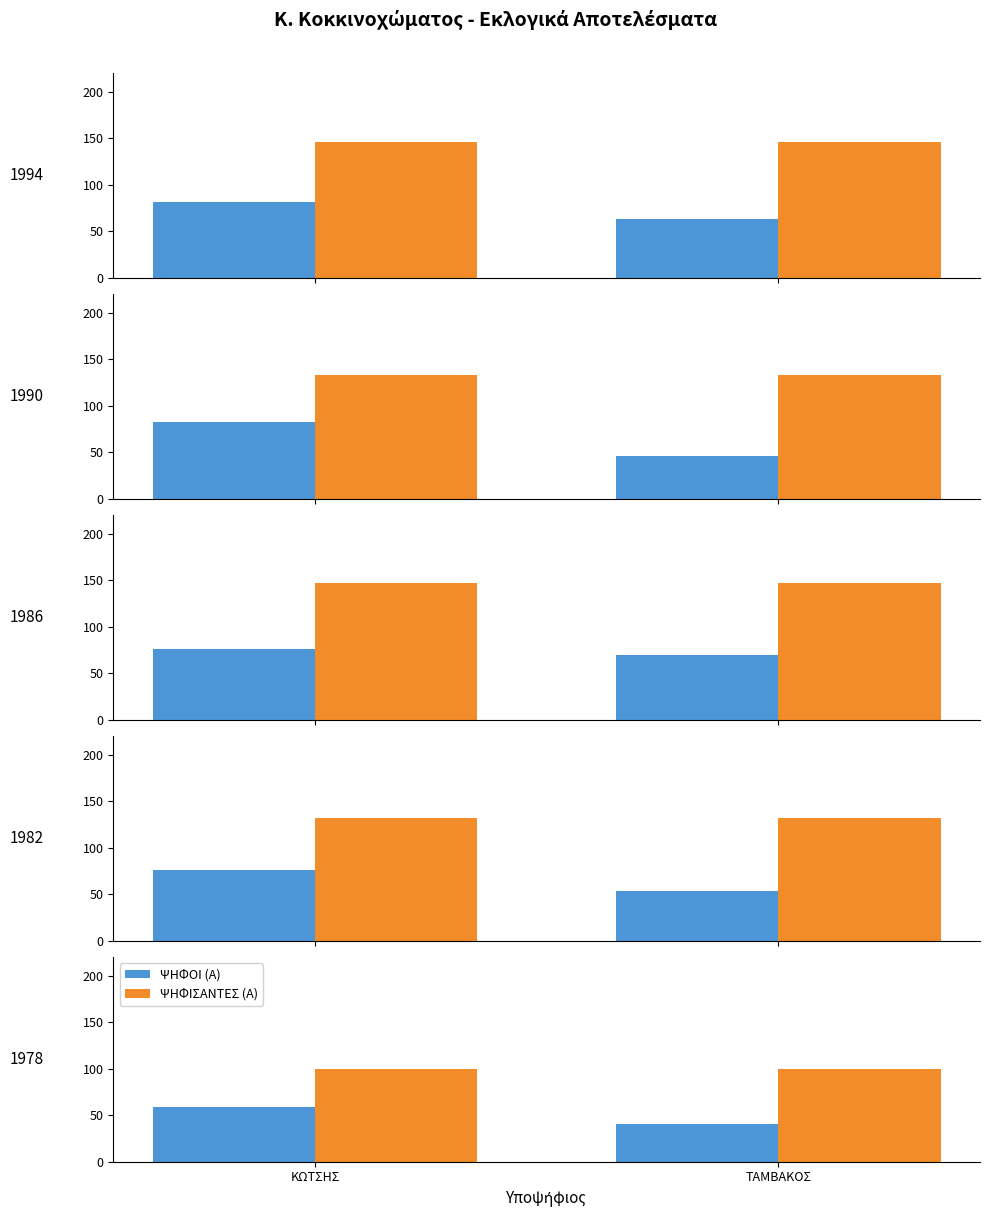

How many ΨΗΦΟΙ (Α) values are between 40 and 59?

2